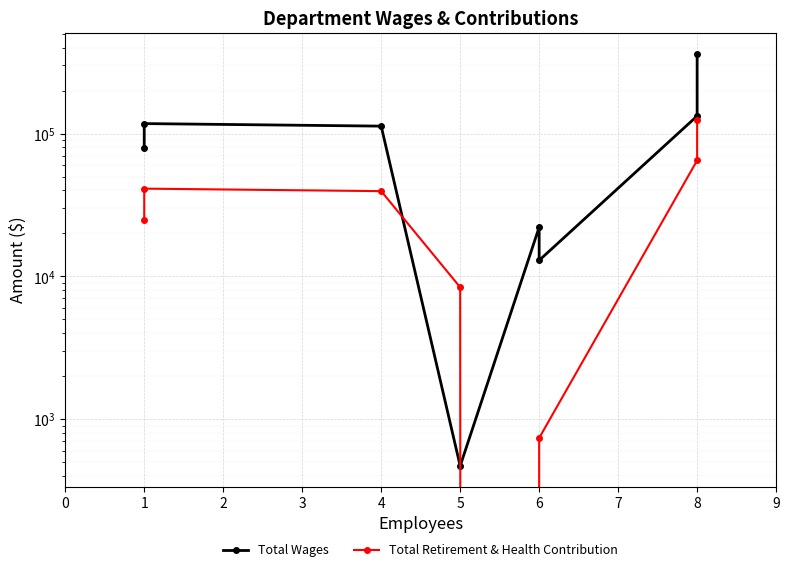

True or false: Total Wages has more than 0 points higher than both neighbors.

True